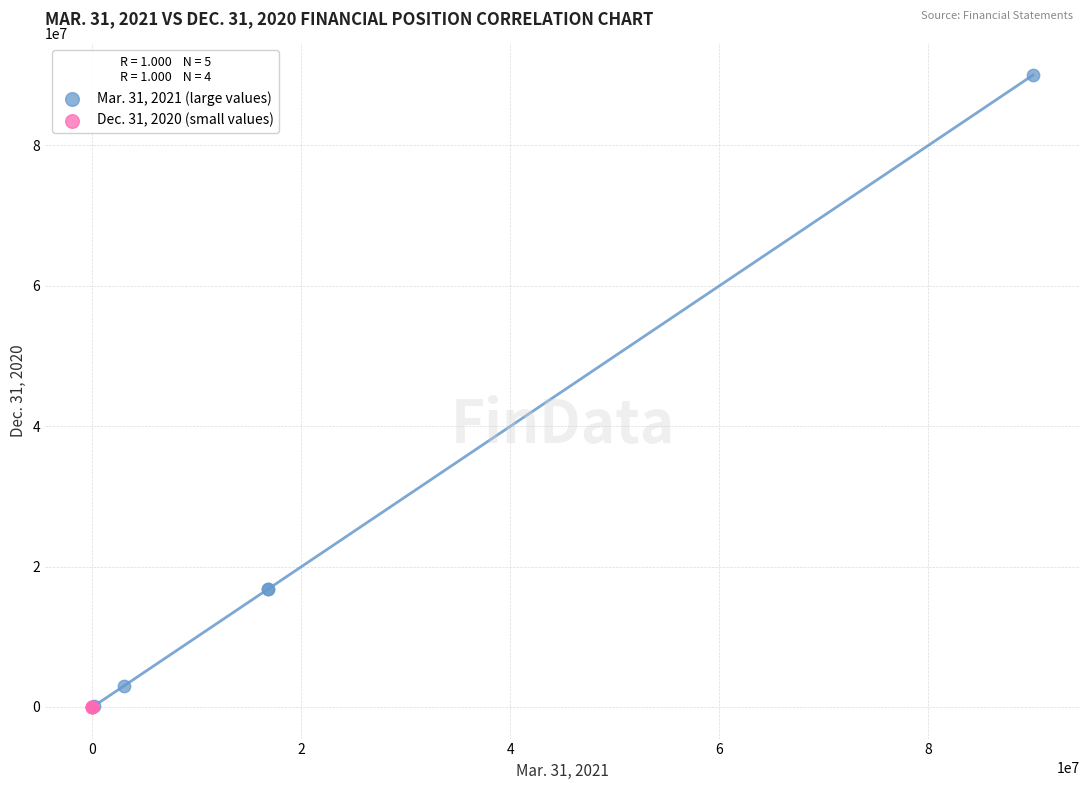

Which series has the widest spread of Y values?

Mar. 31, 2021 (large values)